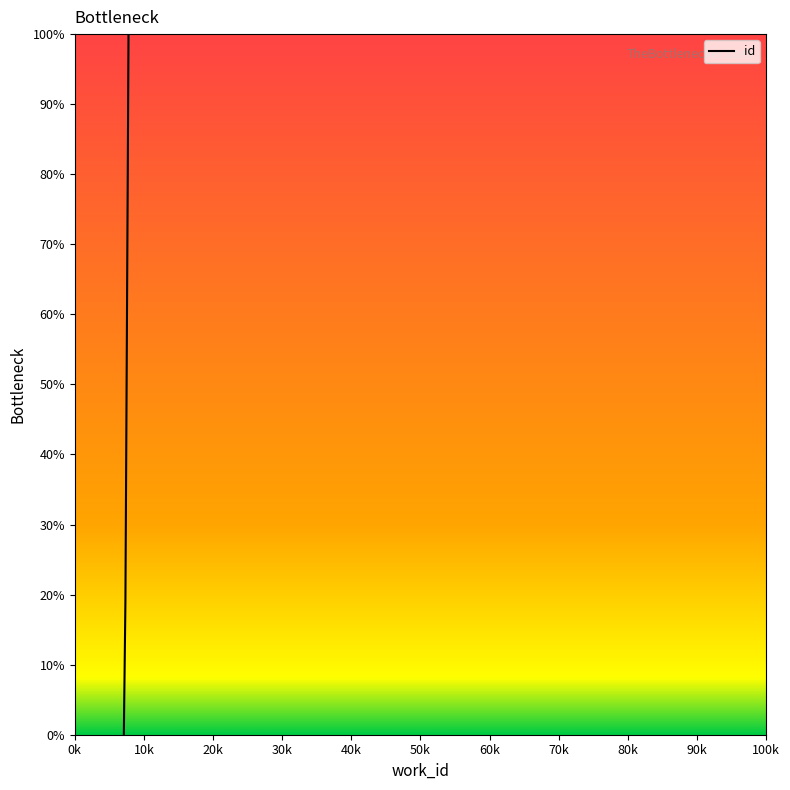

What is the sum of all values?

119.0